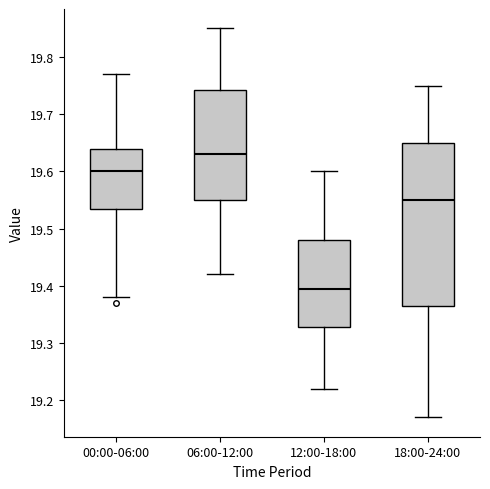

Reading left to right, transcribe this box plot: for each box, give where its median line is, the range the box spans, and where its two whiskers end, as read against the y-axis. The values are not printed on the chart, so give them approximately, as read against the axis.

00:00-06:00: median 19.60, box 19.54 to 19.64, whiskers 19.38 to 19.77
06:00-12:00: median 19.63, box 19.55 to 19.74, whiskers 19.42 to 19.85
12:00-18:00: median 19.40, box 19.33 to 19.48, whiskers 19.22 to 19.60
18:00-24:00: median 19.55, box 19.37 to 19.65, whiskers 19.17 to 19.75